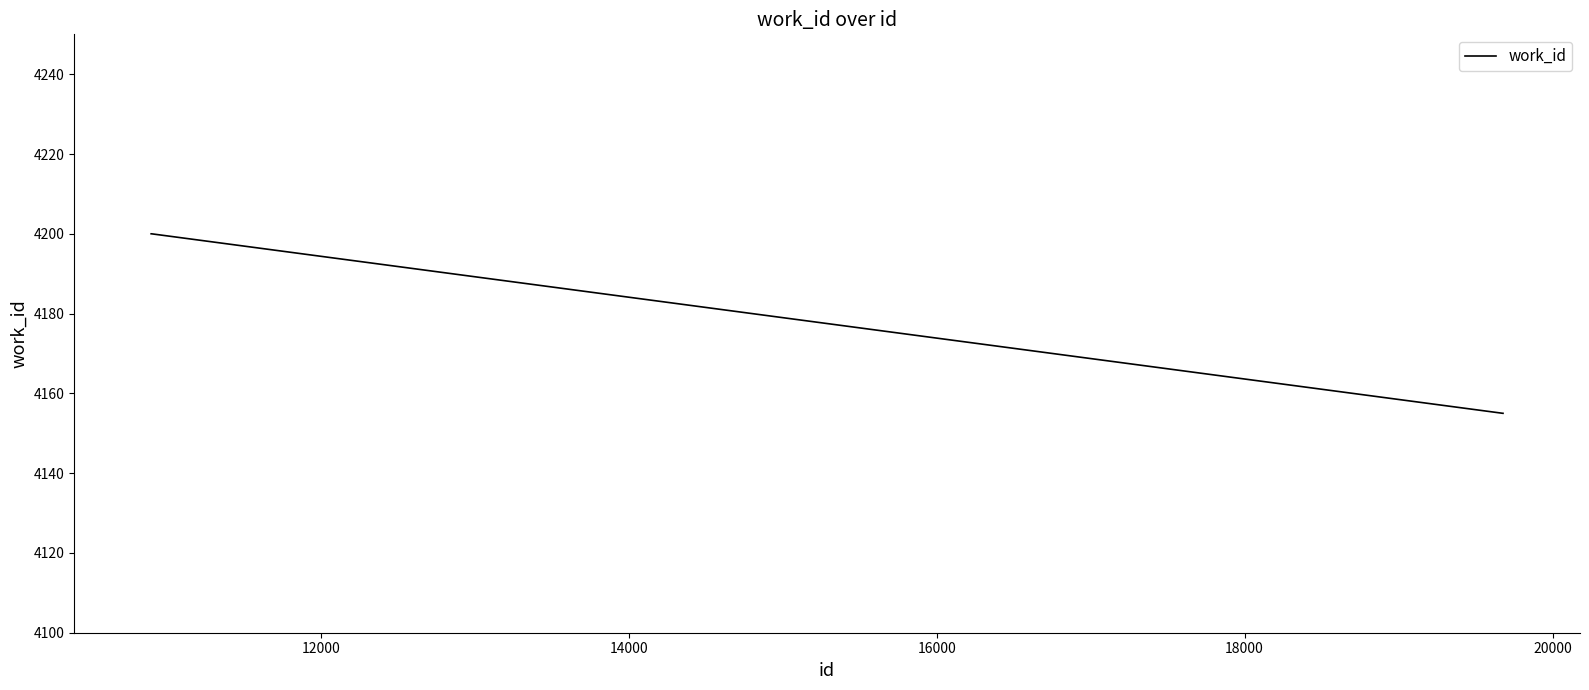

What is the smallest value displayed?

4155